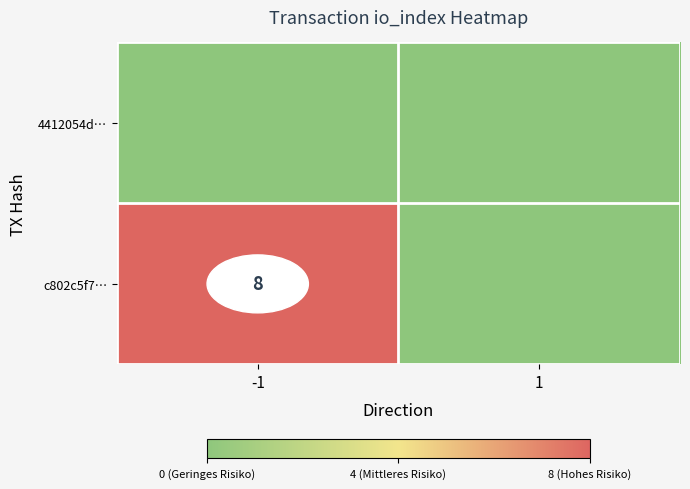

Is it true that c802c5f7… equals 8 at -1?

True